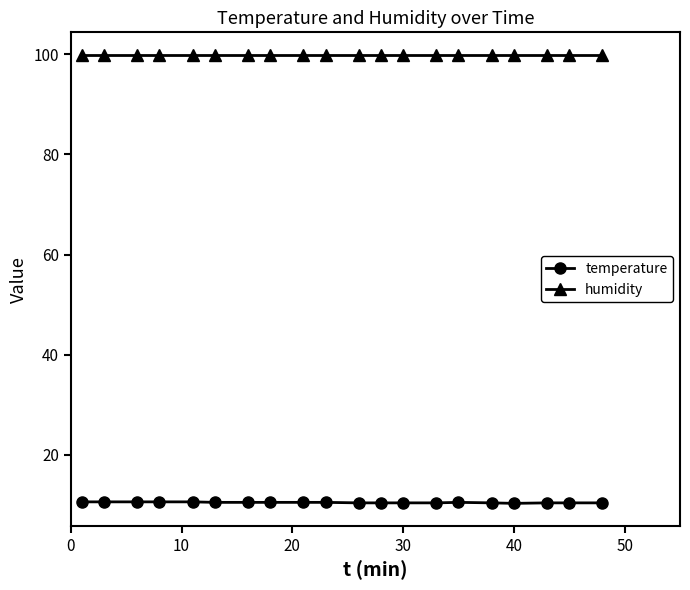

Does the chart have visible grid lines?

No